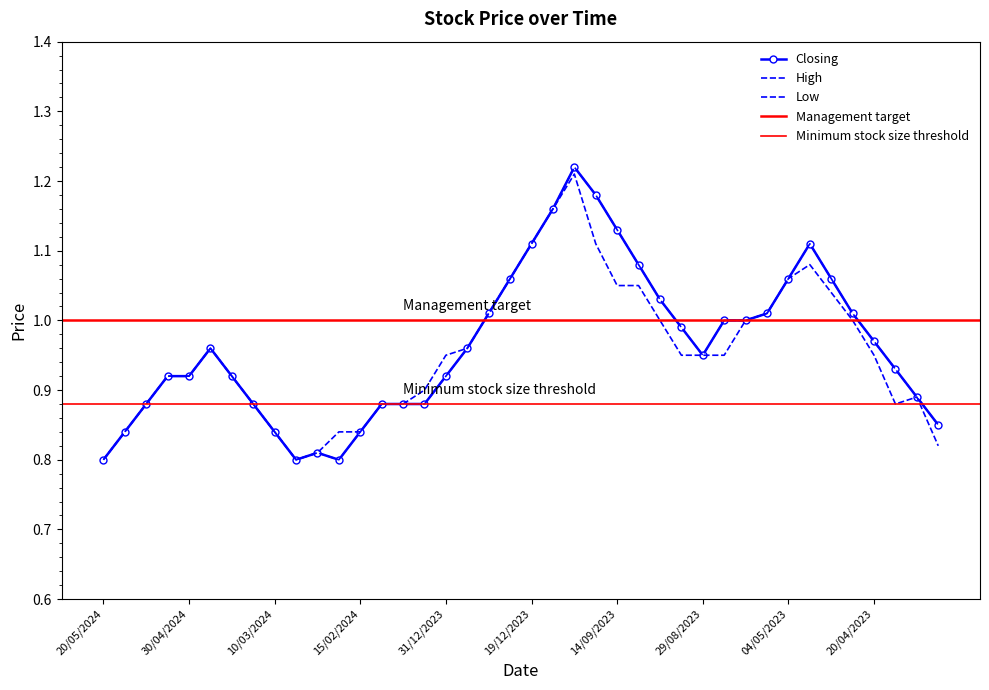

How many interior local peaks does the Low series have?

5